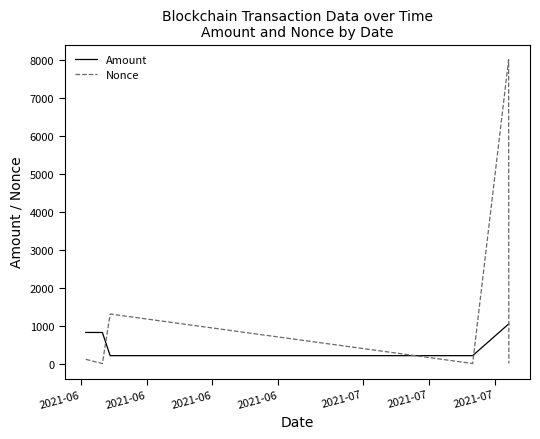

What are all the series names shown in the legend?

Amount, Nonce